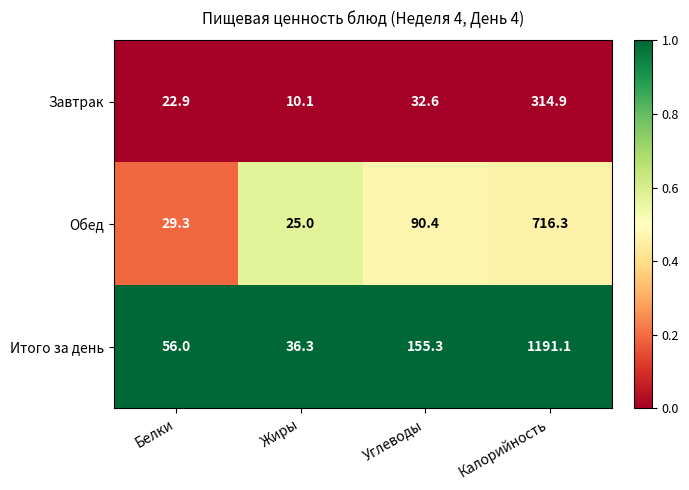

True or false: Обед has a value of 132.3 at Углеводы.

False